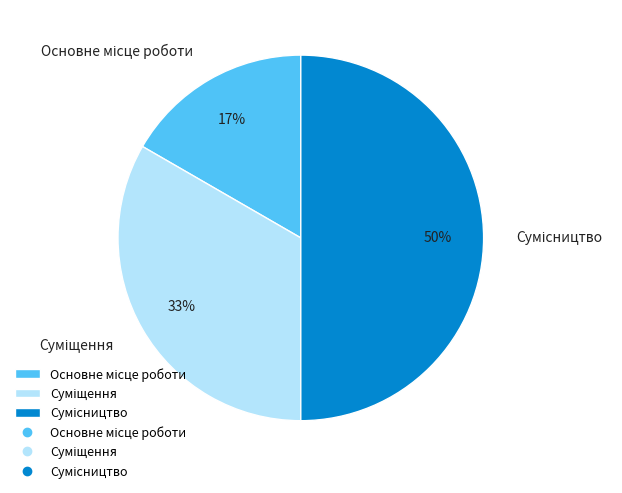

To the nearest percent, what is the difference between the largest and smallest slice percentages?

33%